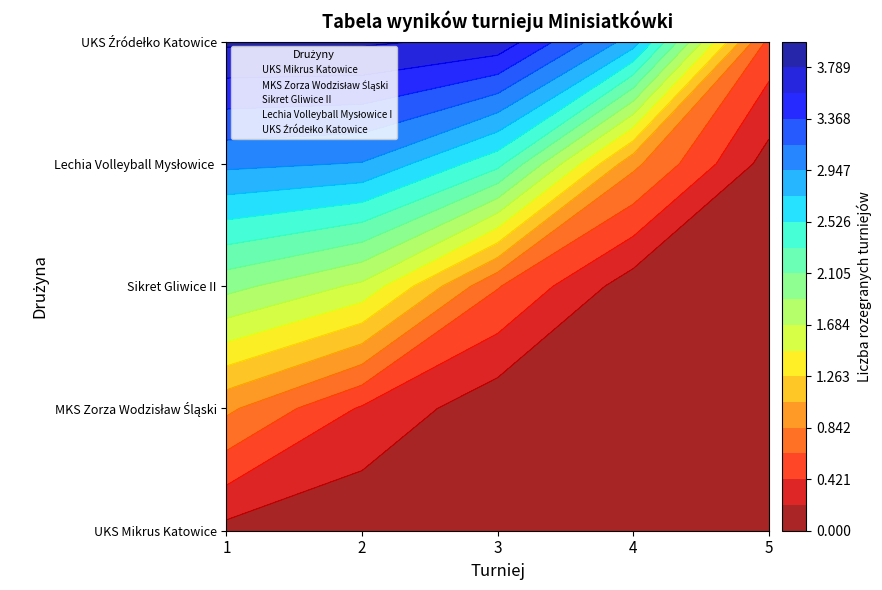

Read the MKS Zorza Wodzisław Śląski value at 2.

1